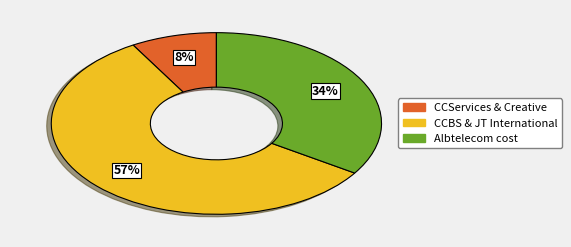

Is there any slice that represents more than half of the pie?

Yes